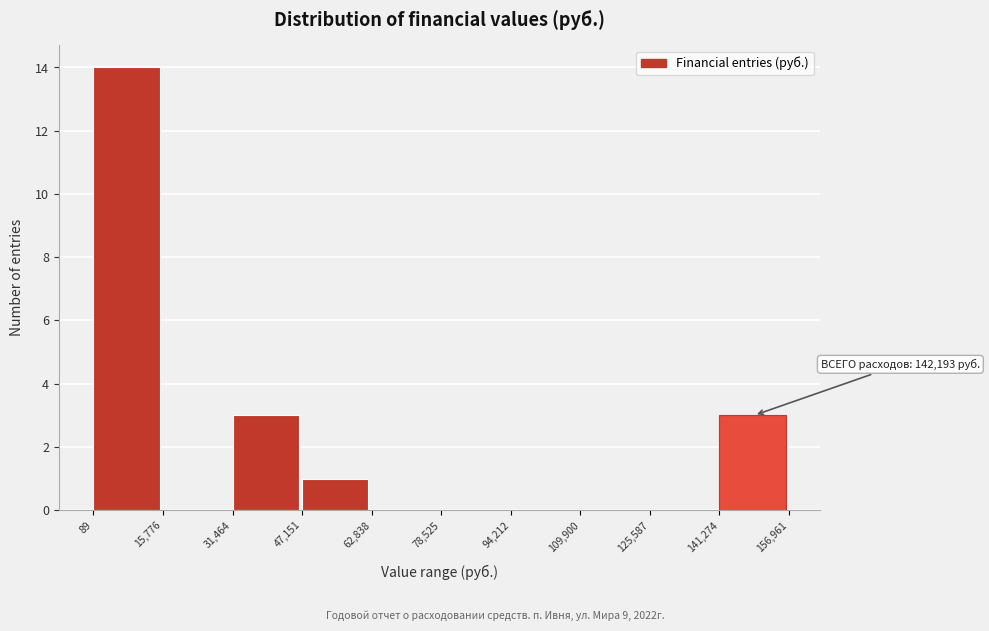

Over which range of the x-axis is the bar tallest?

89 to 15,776